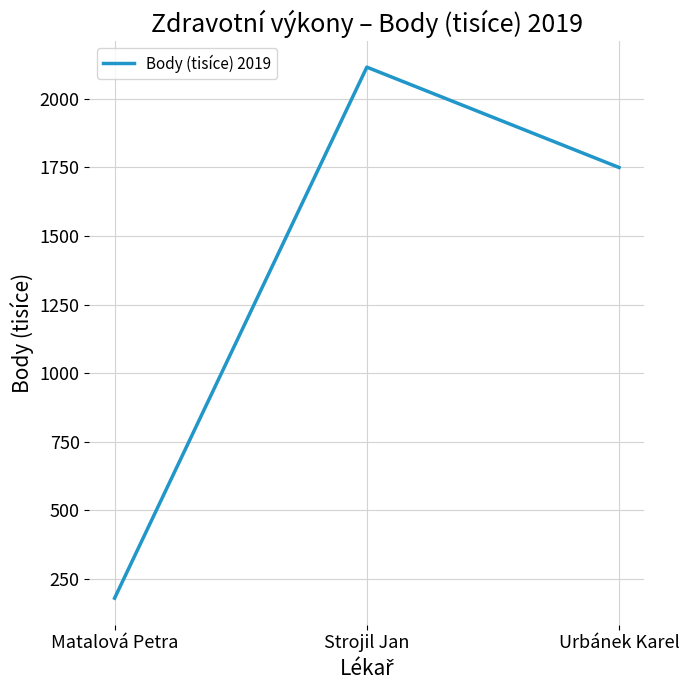

Read the value at Matalová Petra.

179